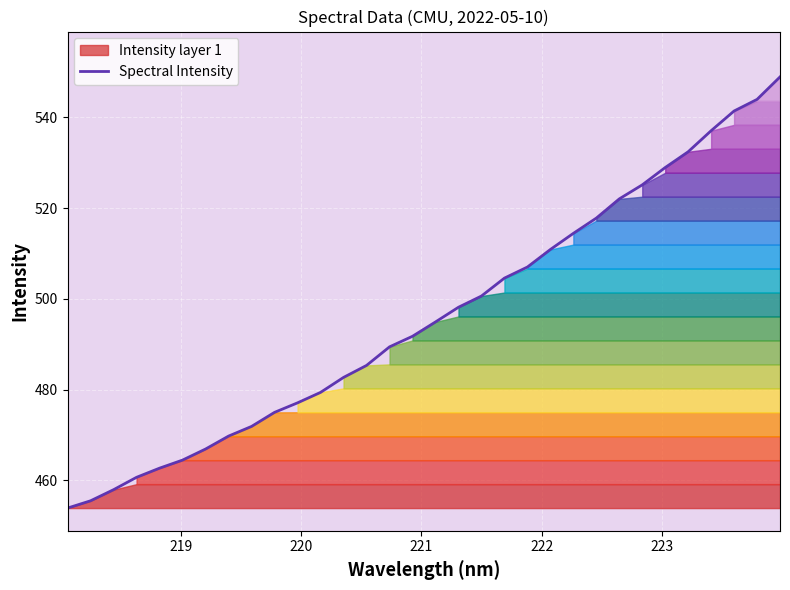

Count the number of values greater than 494.

16